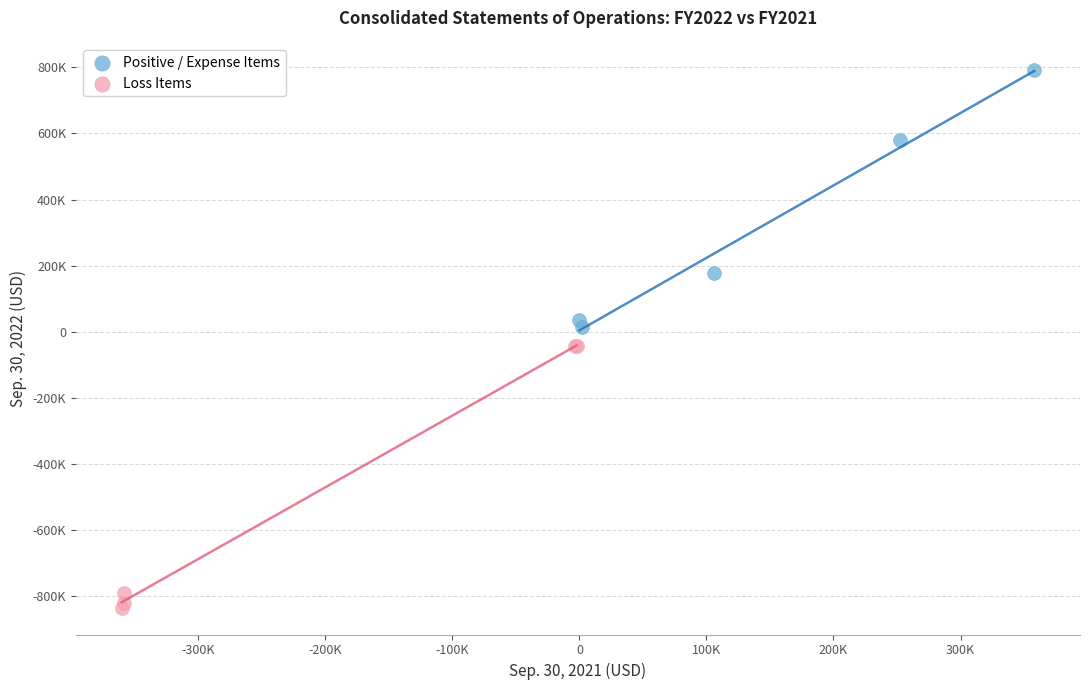

Which series contains the lowest Y value?

Loss Items